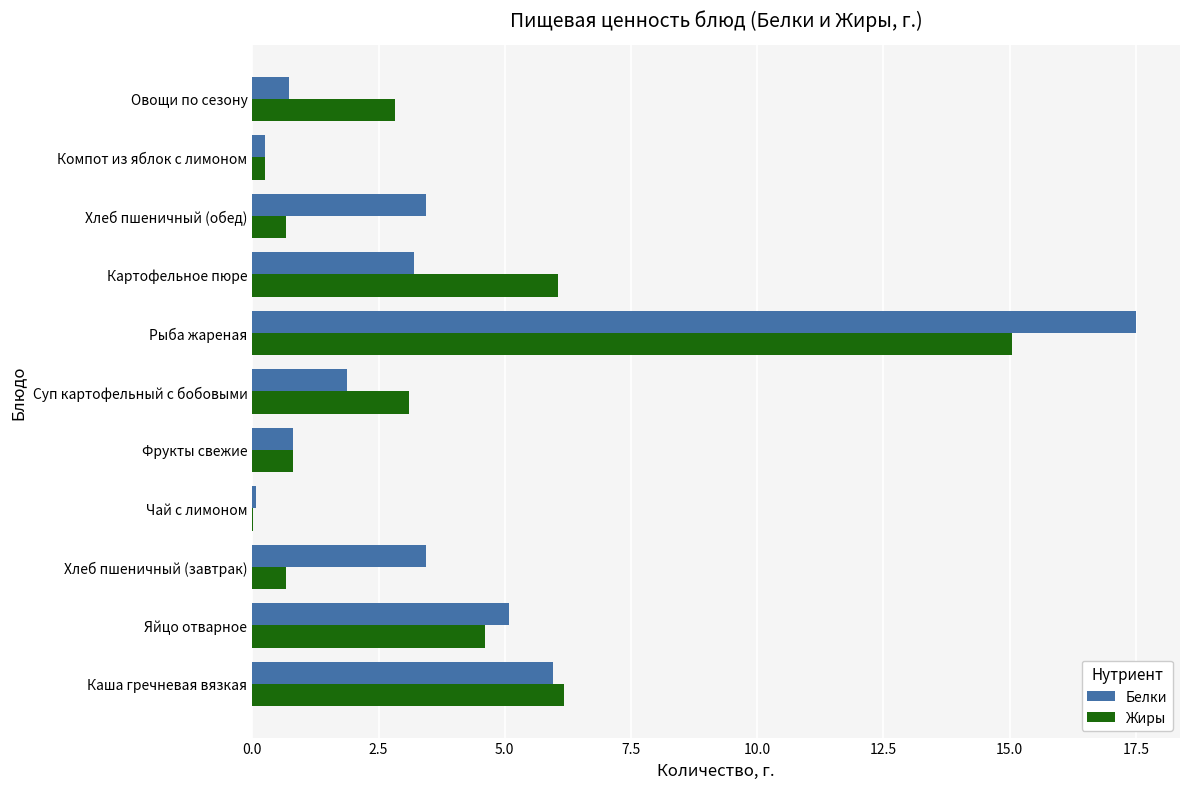

At which category is the sum across all series the highest?

Рыба жареная